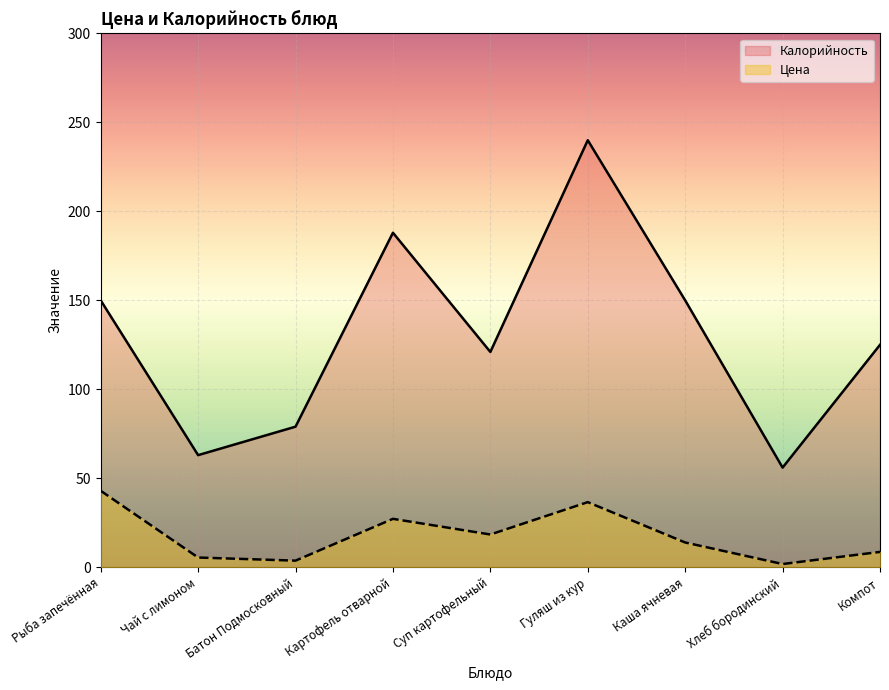

Between Чай с лимоном and Батон Подмосковный, which series saw the biggest shift?

Калорийность